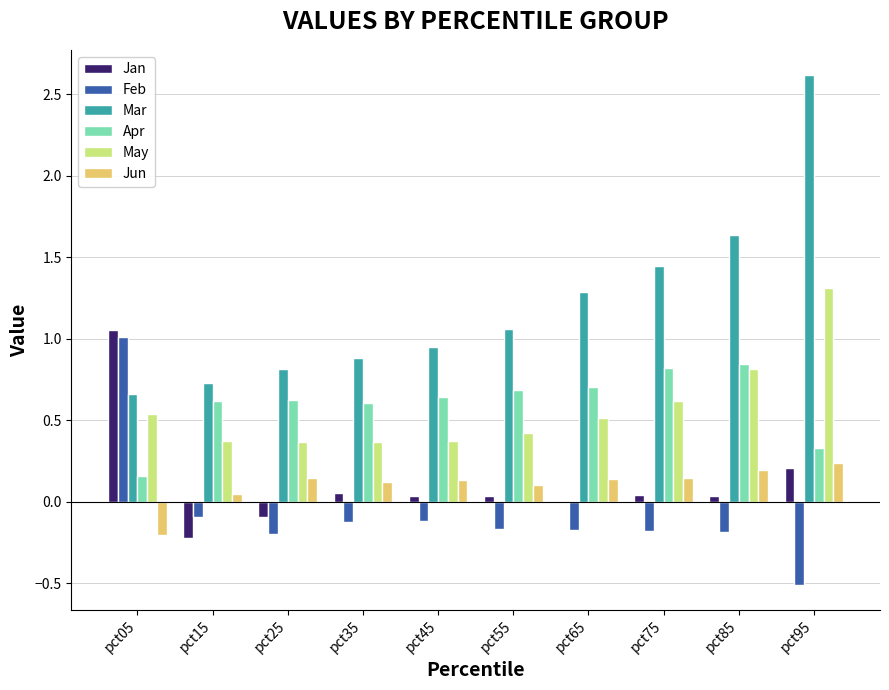

What is the highest value of the Mar series?

2.6